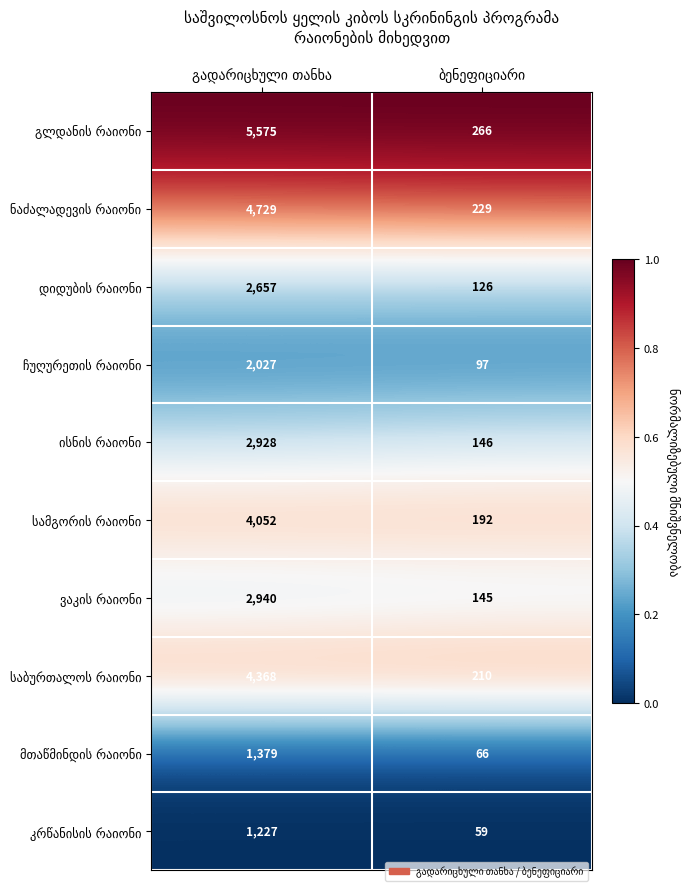

What is the greatest value displayed?

5575